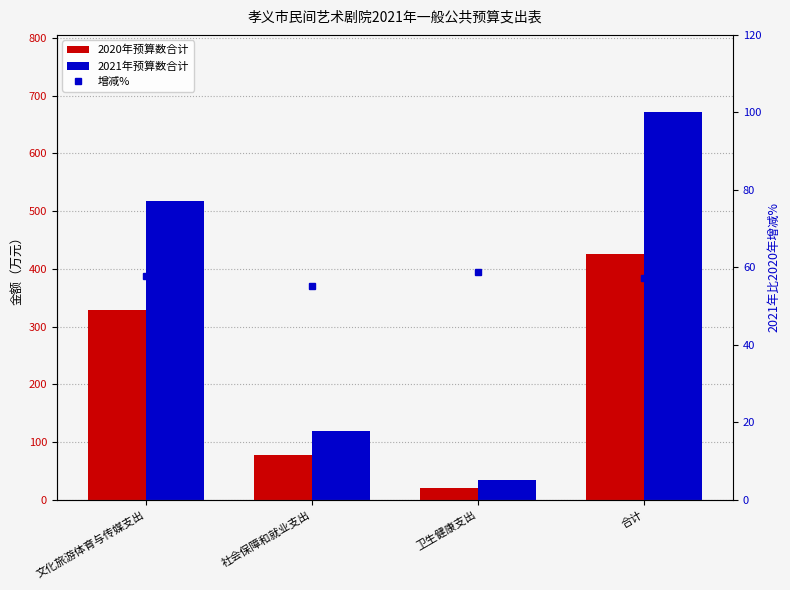

How many groups of bars are there?

4